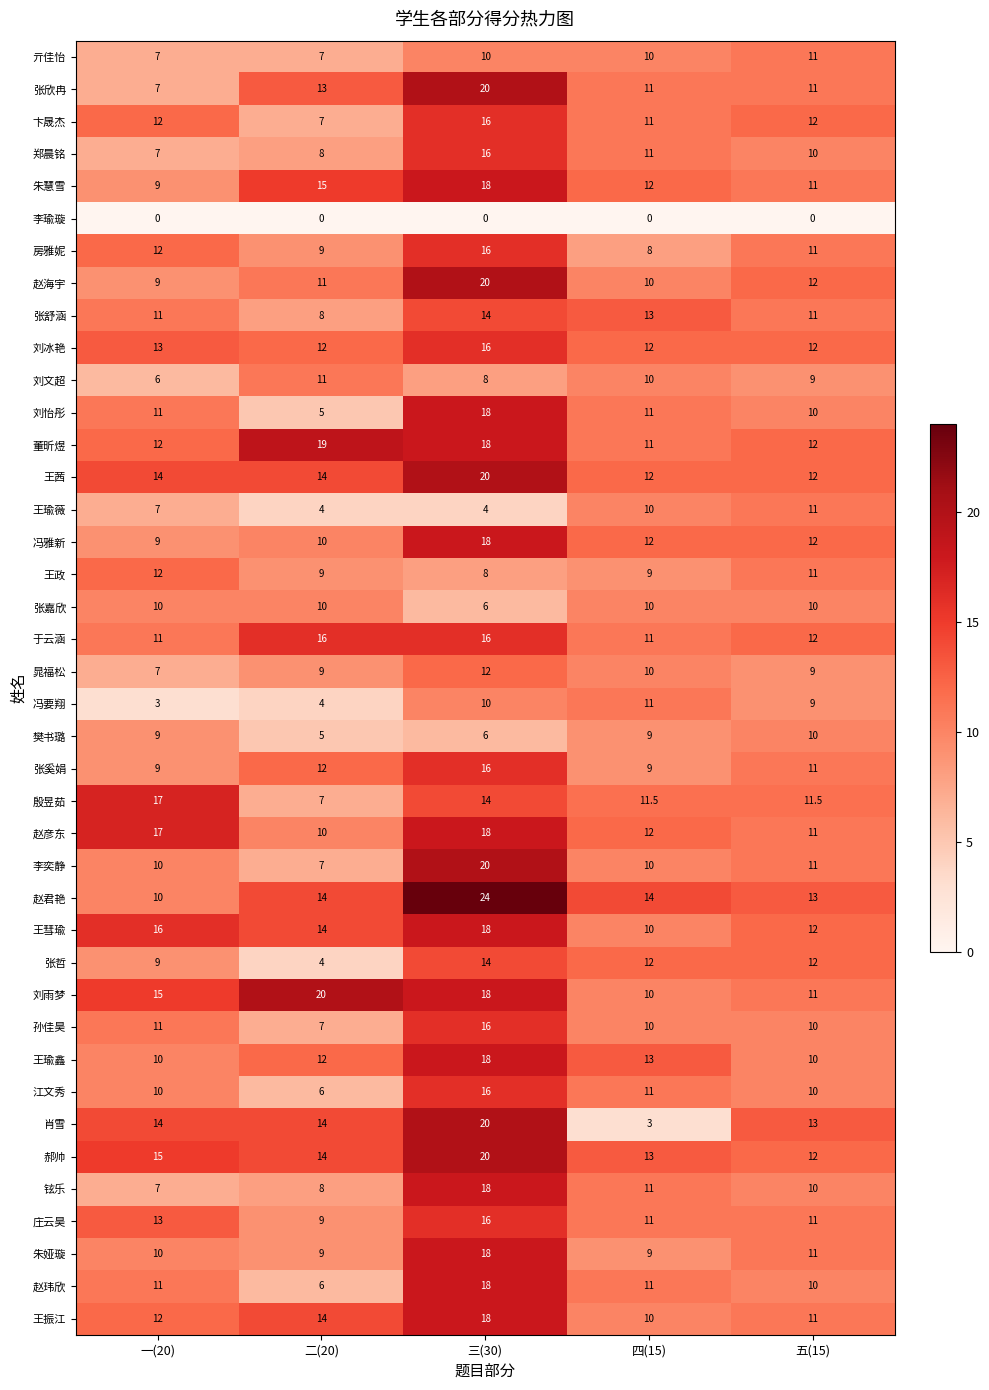

What is the greatest value displayed?

24.0